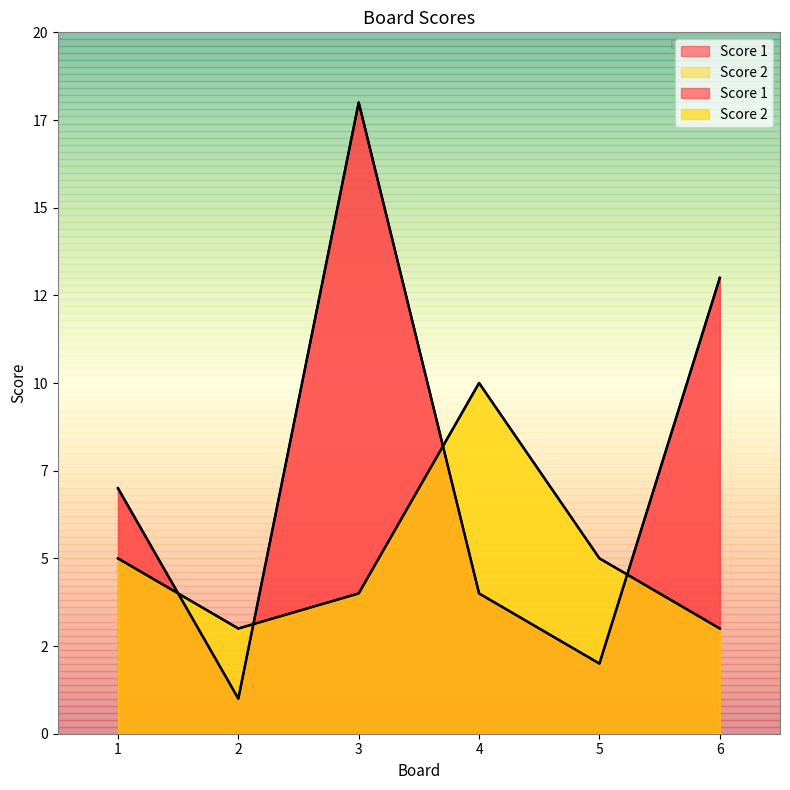

The value of Score 1 at 1 is 7. True or false?

True